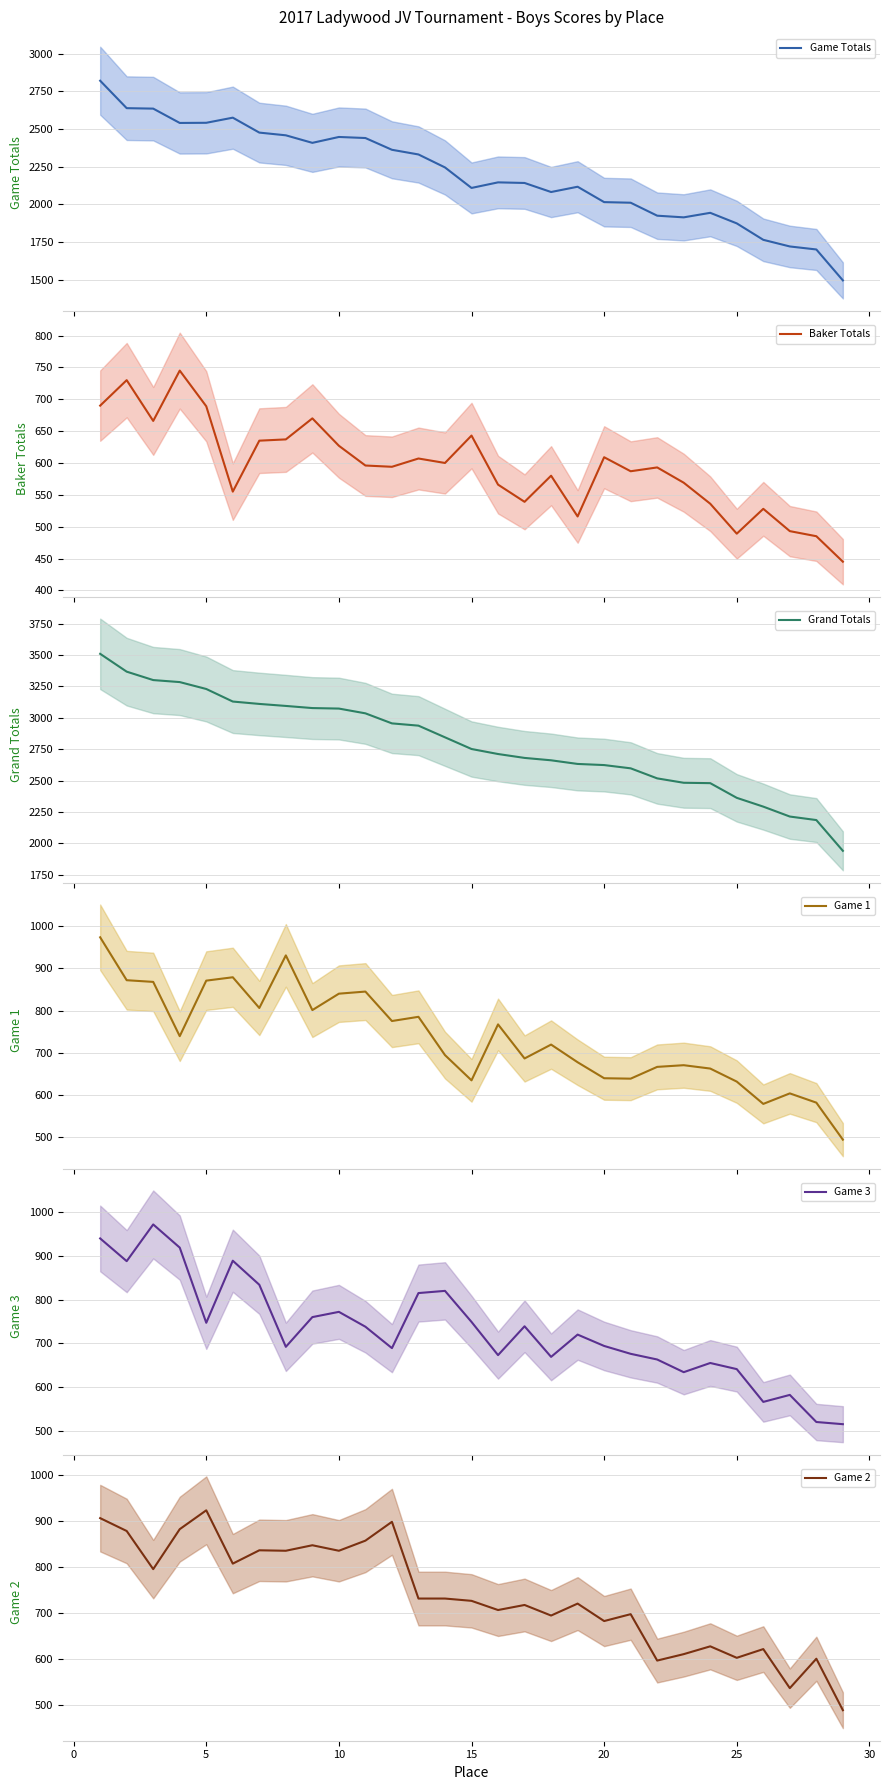

True or false: Baker Totals and Grand Totals intersect in this chart.

False